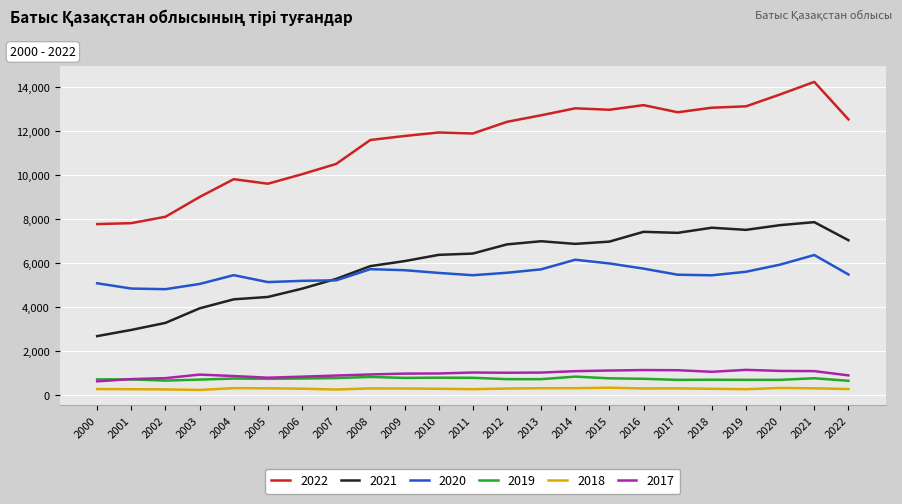

The value of 2022 at 2005 is 9613. True or false?

True